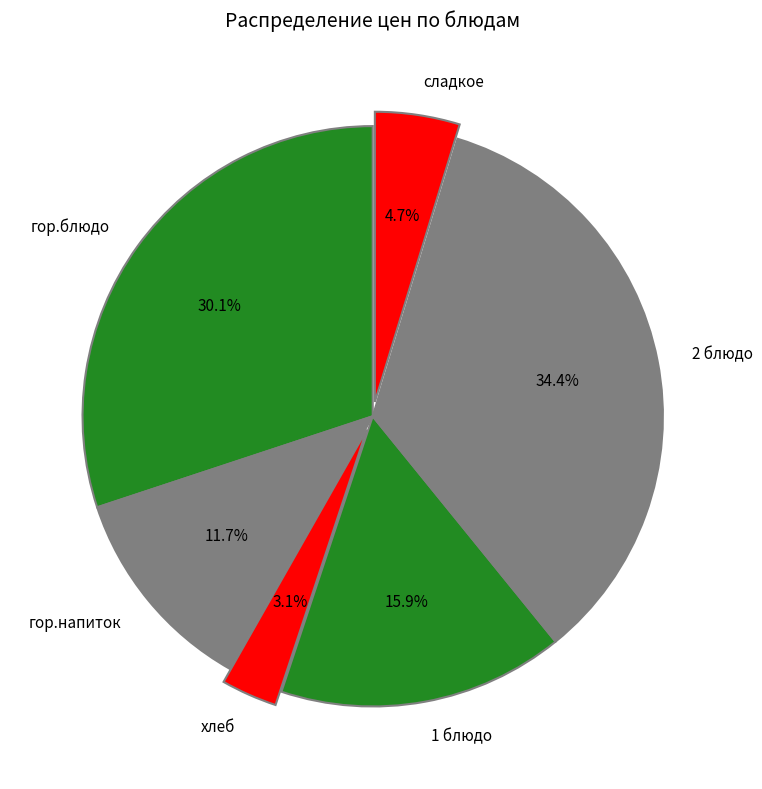

To the nearest percent, what is the difference between the largest and smallest slice percentages?

31%